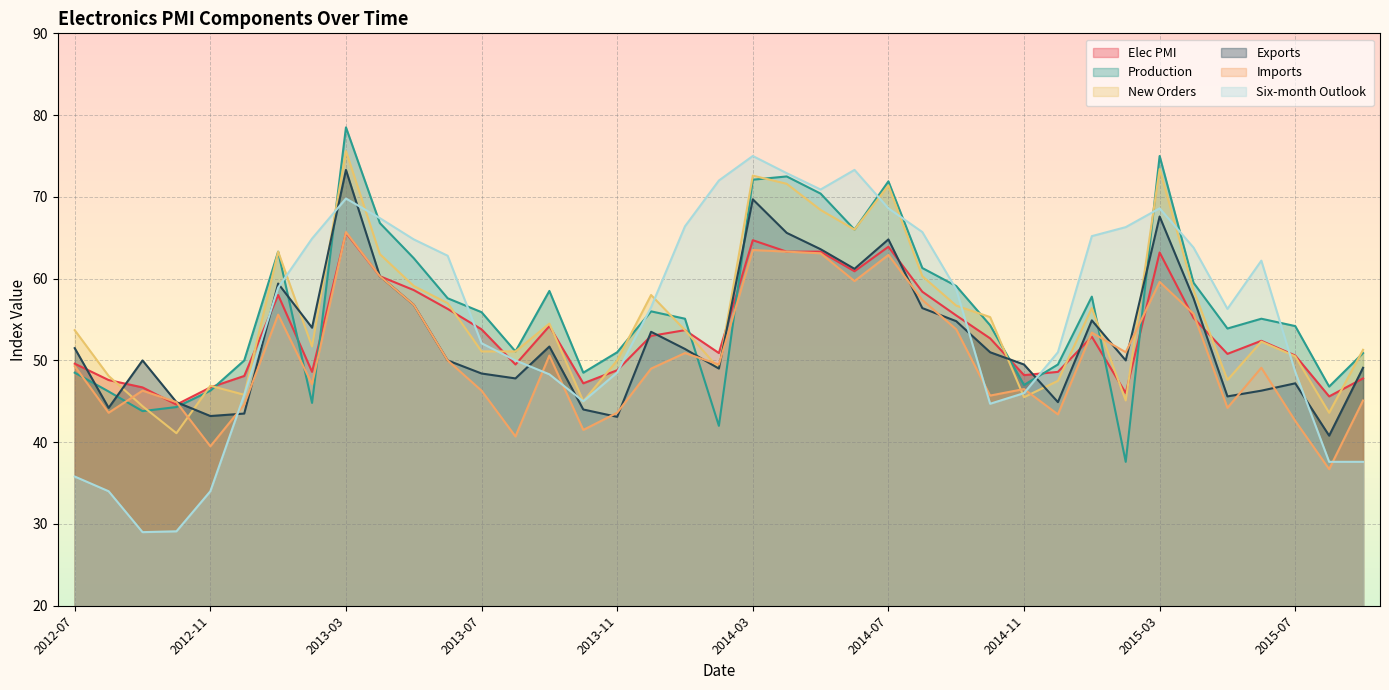

Reading left to right, list all the values displayed in this chart.

Elec PMI: 49.6	47.6	46.7	44.6	46.7	48.1	58.0	48.6	65.6	60.3	58.6	56.3	53.8	49.5	54.2	47.2	48.8	53.0	53.7	50.9	64.7	63.3	63.3	60.9	63.9	58.4	55.5	52.7	48.2	48.6	52.9	46.0	63.2	55.2	50.8	52.4	50.6	45.6	47.8
Production: 48.5	46.2	43.8	44.3	46.3	50.0	63.3	44.8	78.5	66.8	62.5	57.6	55.9	51.1	58.5	48.5	51.0	56.0	55.1	42.0	72.1	72.5	70.4	66.0	71.9	61.3	59.1	54.3	47.0	49.5	57.8	37.6	75.0	59.5	53.9	55.1	54.2	46.8	50.9
New Orders: 53.7	48.1	44.4	41.1	46.9	45.8	63.3	51.7	75.6	63.0	59.1	57.0	51.1	51.1	54.5	45.0	50.0	58.0	53.7	49.0	72.6	71.6	68.4	66.0	71.4	60.3	56.7	55.3	45.5	47.5	56.4	45.1	73.4	58.6	47.6	52.3	50.5	43.6	51.3
Exports: 51.5	44.2	50.0	44.9	43.2	43.5	59.4	54.0	73.3	60.3	56.8	50.0	48.4	47.8	51.7	44.0	43.1	53.5	51.4	49.0	69.7	65.6	63.6	61.2	64.8	56.4	54.8	51.0	49.5	44.9	54.9	50.0	67.6	57.6	45.6	46.3	47.2	40.8	49.1
Imports: 49.3	43.6	46.3	44.9	39.5	44.6	55.6	47.1	65.7	60.3	56.8	50.0	46.3	40.7	50.6	41.5	43.6	49.0	50.9	49.5	63.5	63.3	63.1	59.7	62.9	57.4	53.8	45.7	46.5	43.4	53.4	51.0	59.6	55.7	44.2	49.1	42.6	36.7	45.1
Six-month Outlook: 35.8	34.0	29.0	29.1	34.0	45.8	58.9	64.9	69.8	67.4	64.8	62.8	52.1	50.0	48.3	45.0	48.5	56.5	66.4	72.0	75.0	72.9	70.9	73.3	68.6	65.7	58.7	44.7	46.0	51.0	65.2	66.3	68.6	63.8	56.3	62.2	48.6	37.6	37.6